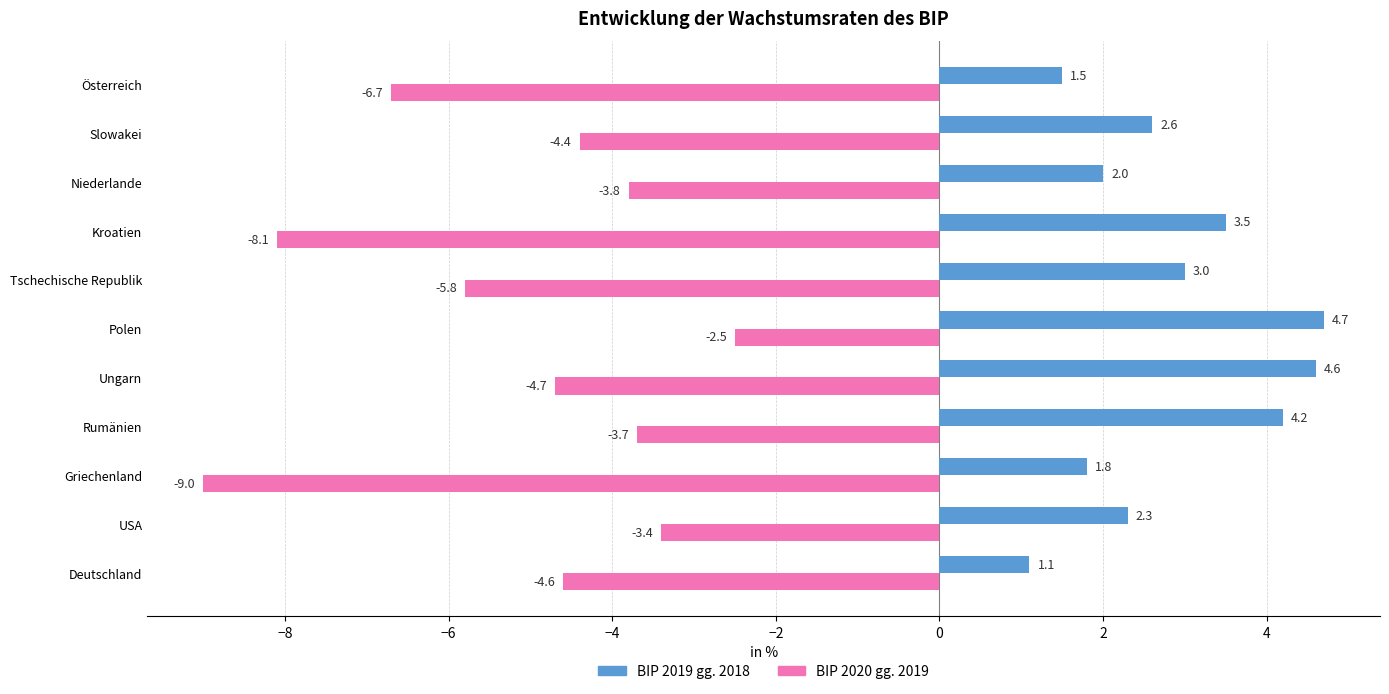

Is it true that BIP 2020 gg. 2019 equals -4.4 at Slowakei?

True